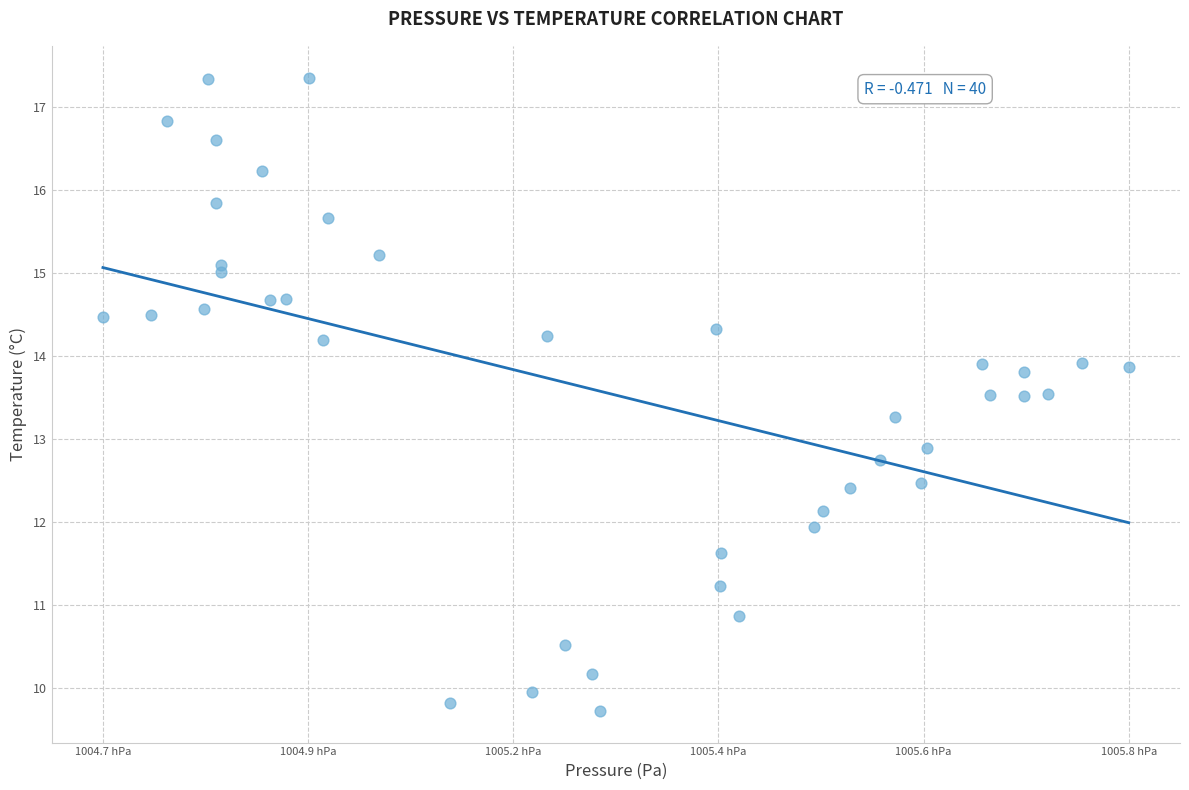

What Y value in the scatter plot is closest to 13?

12.9